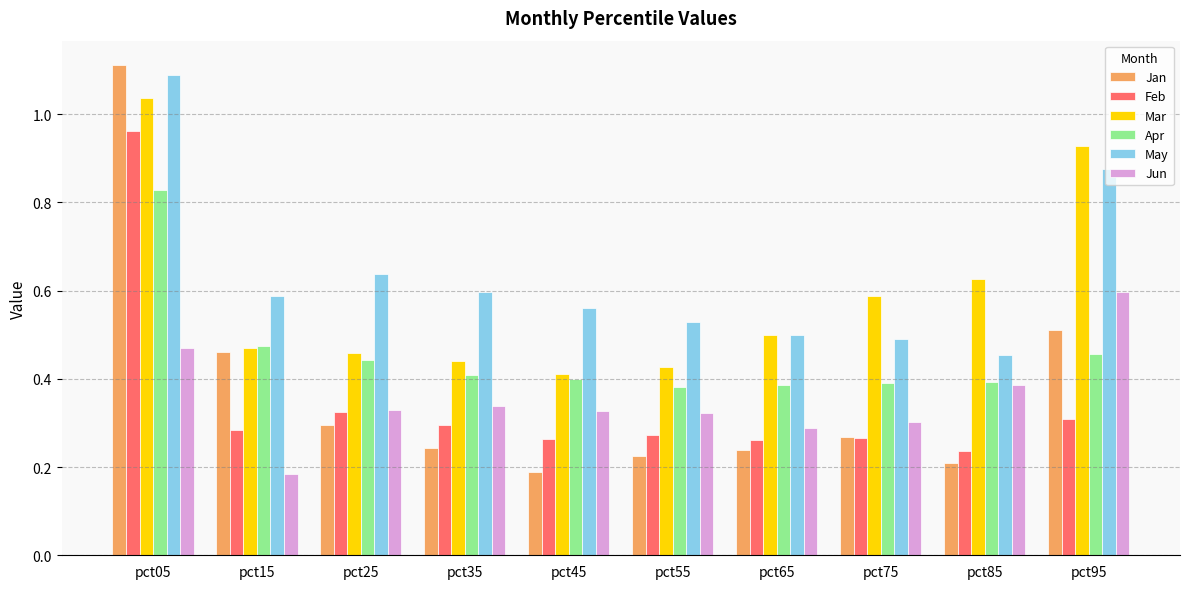

At which label is Feb closest to 0?

pct85